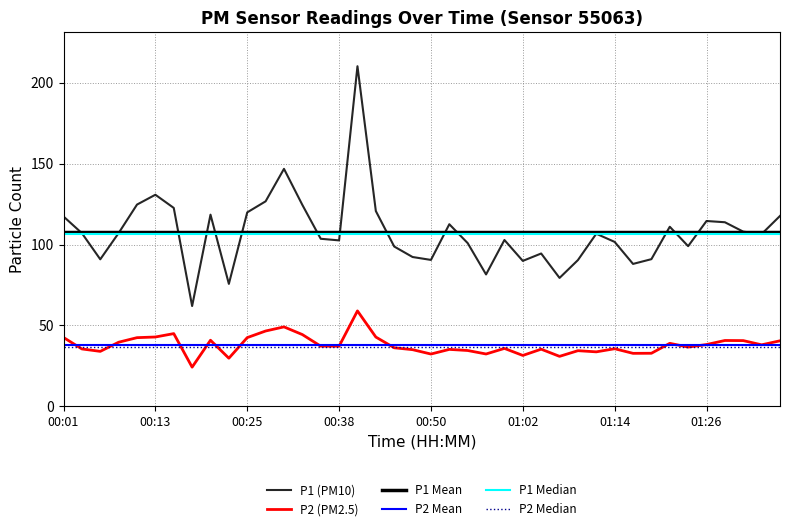

List the series in order of their peak value, lowest first.

P2, P1